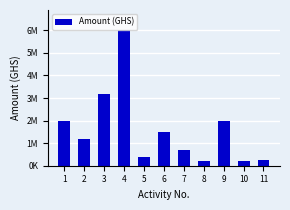

What is the change in value from 6 to 8?

-1300000